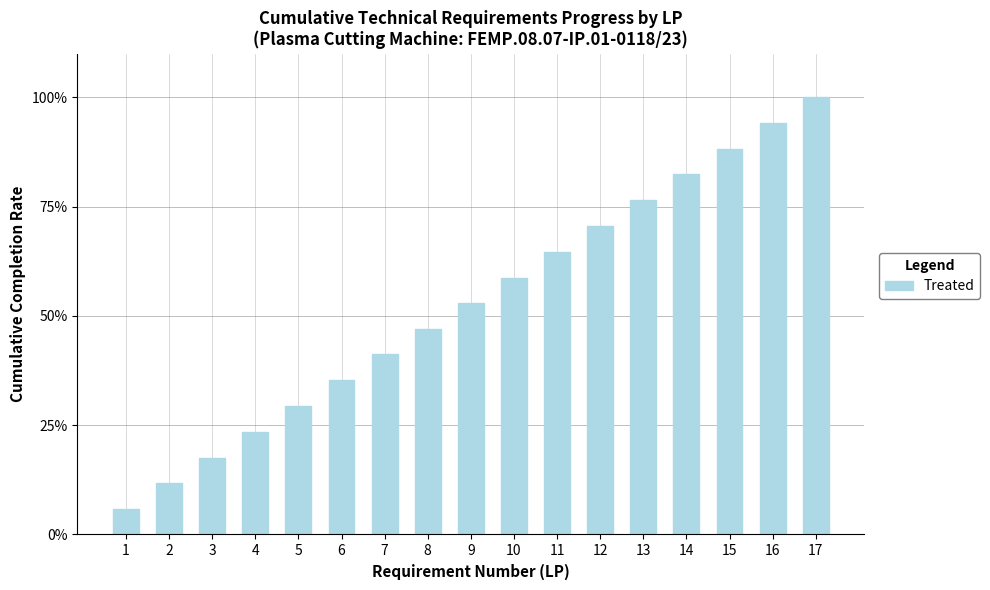

What is the difference between the maximum and minimum values?

94.1